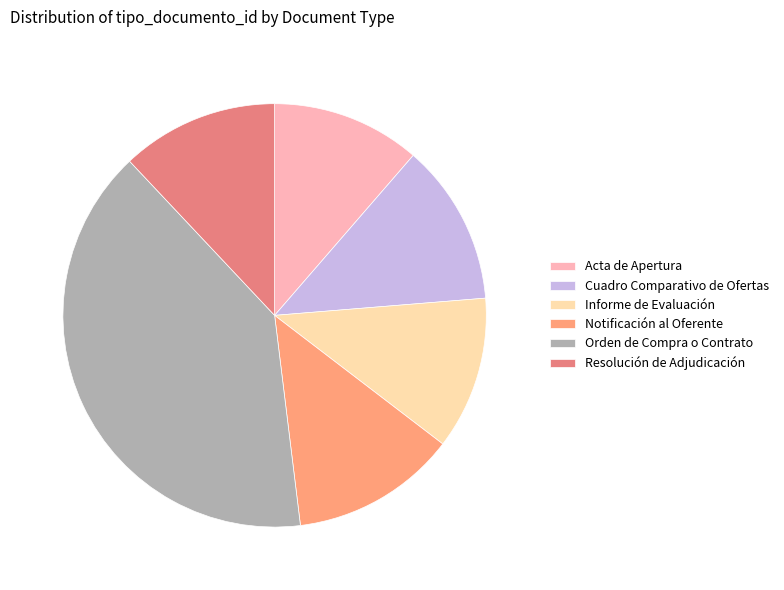

To the nearest percent, what is the average slice percentage?

17%